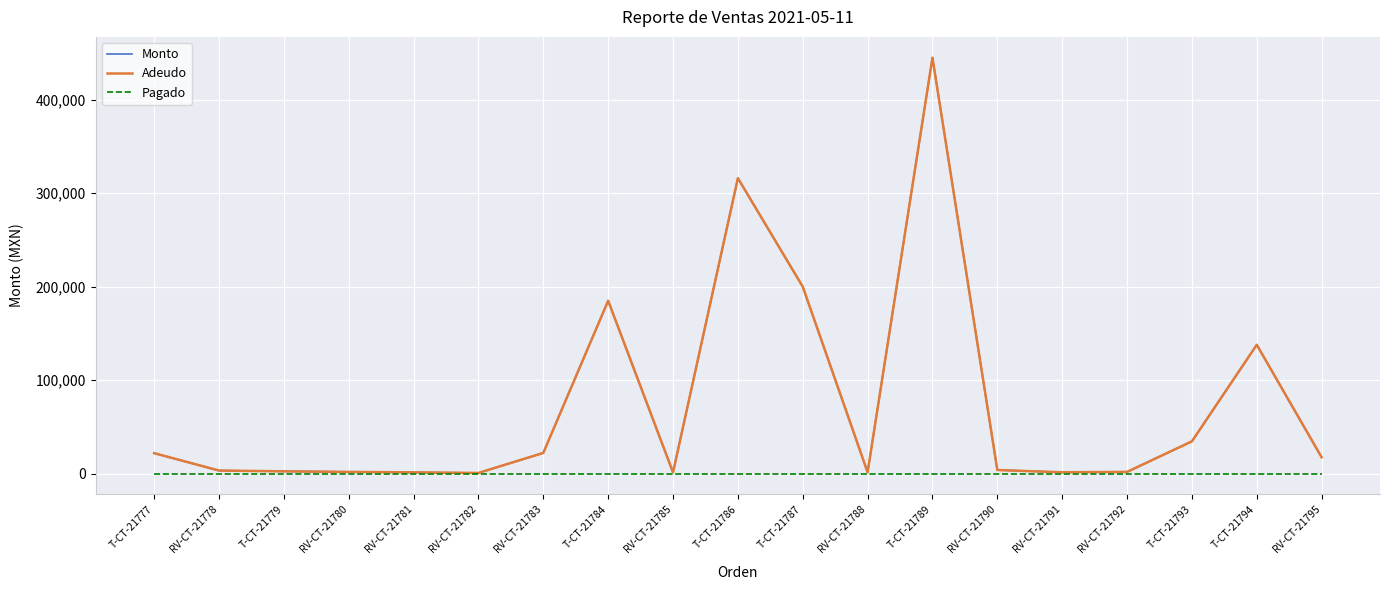

Which series has the largest total across all categories?

Monto